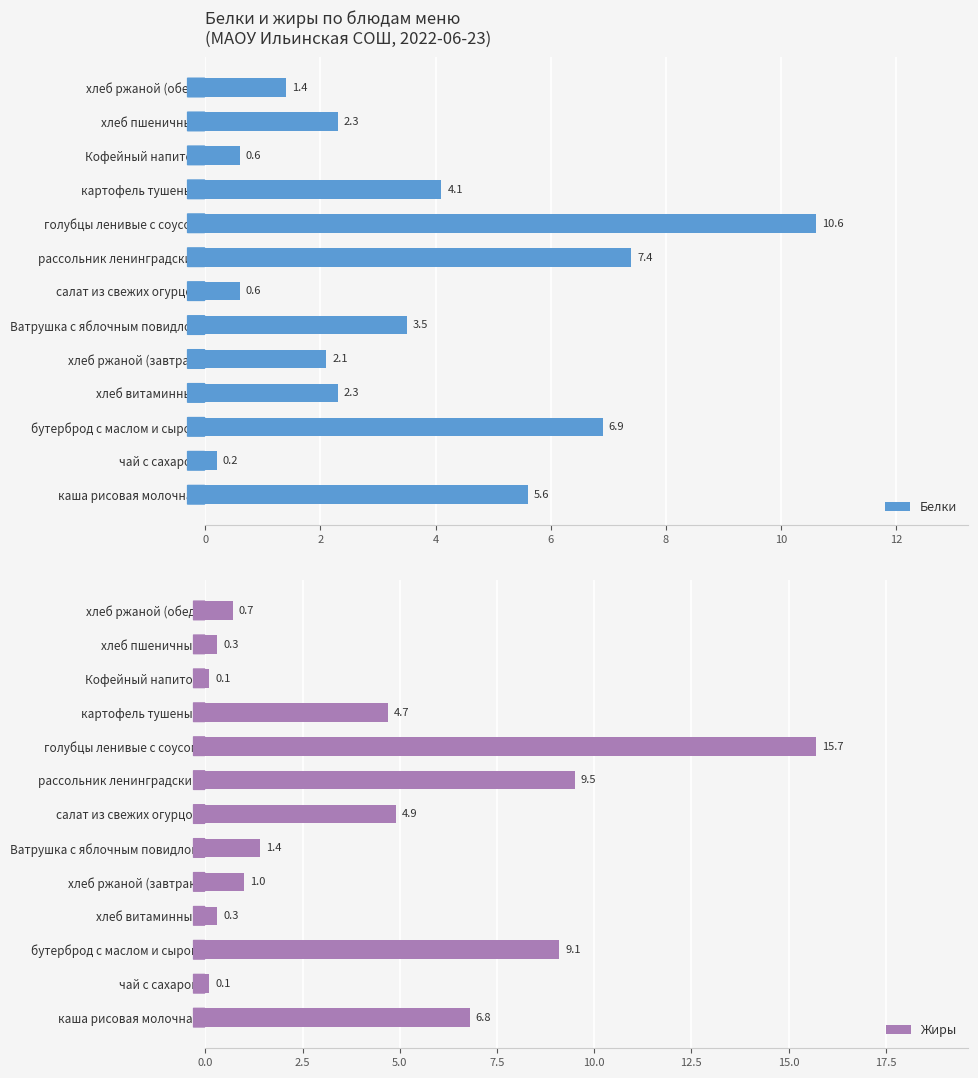

What is the highest value of the Белки series?

10.6